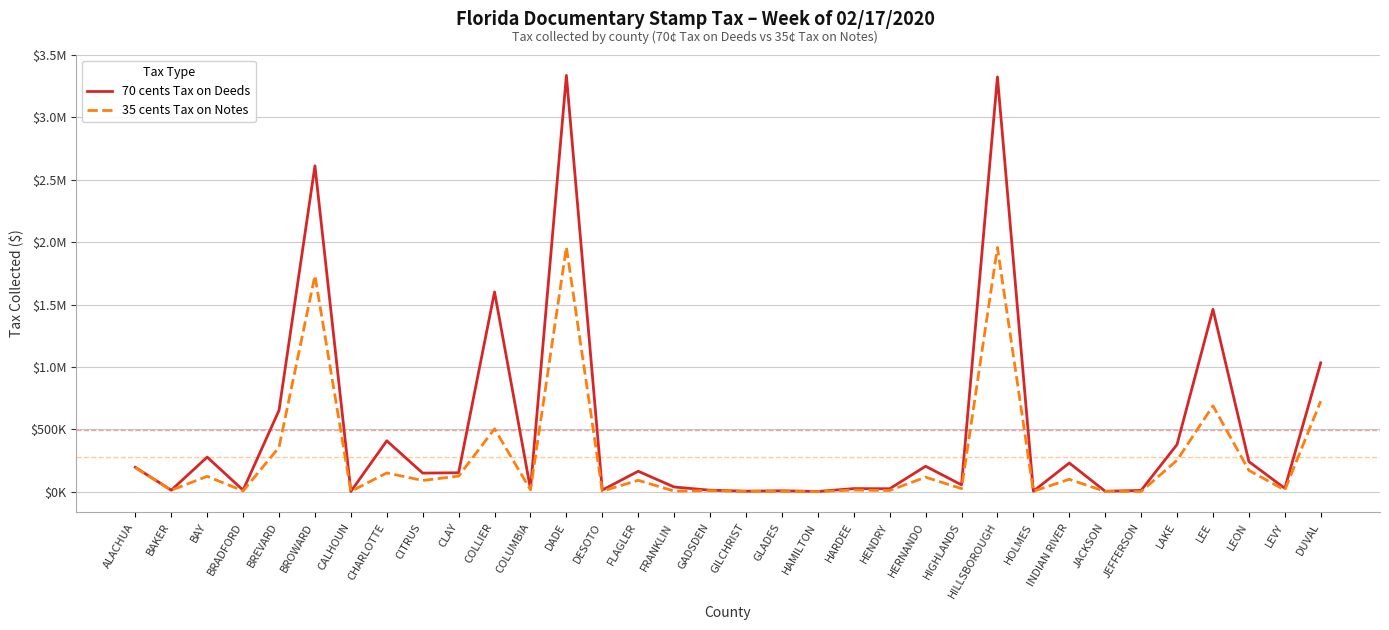

Reading left to right, transcribe all the data shown in this chart.

70 cents Tax on Deeds: 195158.5	11869.2	276916.5	11975.6	651740.6	2611654.7	1887.9	407748.1	148932.0	151676.0	1601019.0	22561.0	3336241.2	12996.9	163633.4	37422.0	11786.6	4006.1	7279.3	1690.5	24628.1	23434.6	203919.1	54577.6	3324183.1	4227.3	229936.7	3316.6	10275.3	378207.9	1461483.8	240858.8	27183.8	1032622.5
35 cents Tax on Notes: 191718.5	11804.5	122975.6	6299.6	355240.9	1732110.1	2459.4	150228.8	89916.8	124689.2	503927.2	14874.6	1960238.4	4361.0	91255.9	4504.1	8180.2	2327.8	1889.0	406.0	12909.0	9485.7	116121.2	24334.5	1957382.7	3386.2	99429.4	1532.0	1379.0	251951.7	688437.8	170364.2	13230.7	725688.6